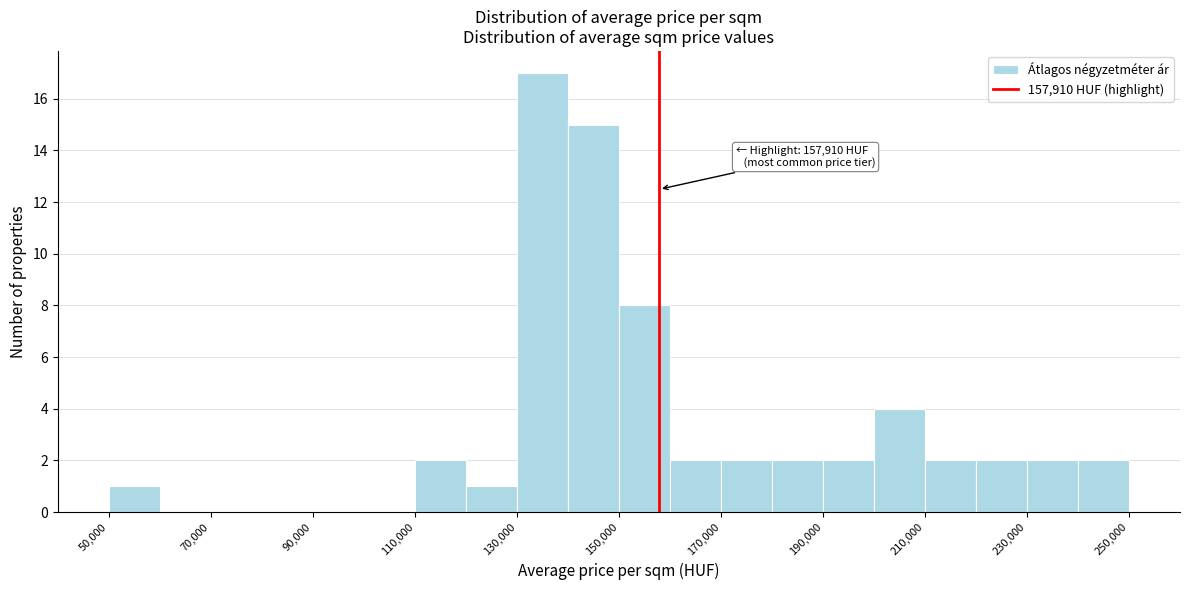

Which range on the x-axis has the tallest bar?

130000 to 140000